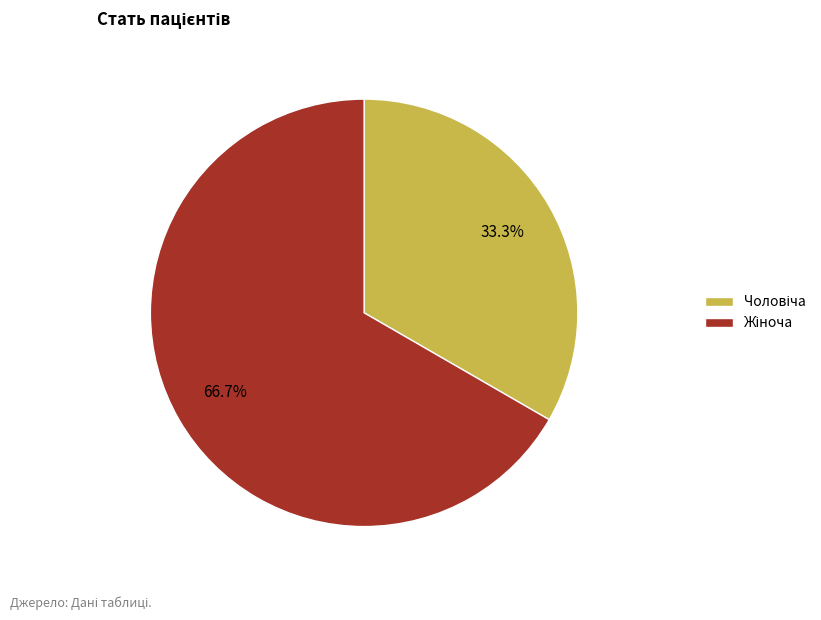

Is there a majority slice in this chart?

Yes